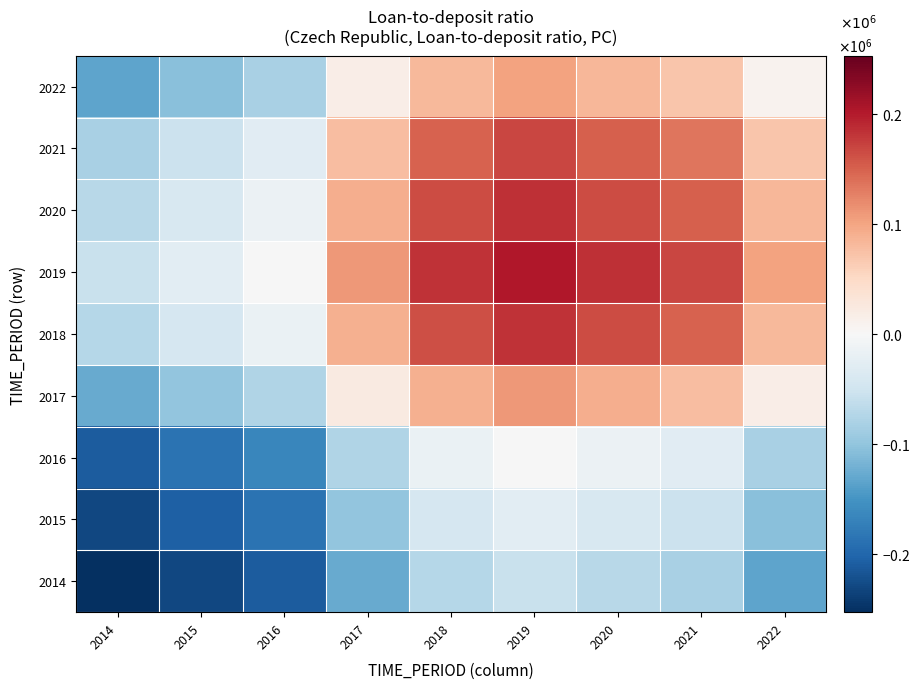

Reading right to left, transcribe all the data shown in this chart.

2014: 2022=-133630.8	2021=-82490.4	2020=-70381.4	2019=-56393.4	2018=-71819.2	2017=-127498.2	2016=-210706.4	2015=-230454.6	2014=-253259.6
2015: 2022=-106446.2	2021=-53433.6	2020=-40881.3	2019=-26381.1	2018=-42371.7	2017=-100089.1	2016=-186343.5	2015=-206814.8	2014=-230454.6
2016: 2022=-82905.3	2021=-28271.4	2020=-15335.2	2019=-391.6	2018=-16871.2	2017=-76353.8	2016=-165246.1	2015=-186343.5	2014=-210706.4
2017: 2022=16282.6	2021=77747.8	2020=92301.5	2019=109113.5	2018=90573.4	2017=23653.3	2016=-76353.8	2015=-100089.1	2014=-127498.2
2018: 2022=82654.6	2021=148690.9	2020=164327.0	2019=182389.3	2018=162470.4	2017=90573.4	2016=-16871.2	2015=-42371.7	2014=-71819.2
2019: 2022=101042.9	2021=168345.6	2020=184281.6	2019=202690.3	2018=182389.3	2017=109113.5	2016=-391.6	2015=-26381.1	2014=-56393.4
2020: 2022=84368.5	2021=150522.9	2020=166186.9	2019=184281.6	2018=164327.0	2017=92301.5	2016=-15335.2	2015=-40881.3	2014=-70381.4
2021: 2022=69934.0	2021=135094.3	2020=150522.9	2019=168345.6	2018=148690.9	2017=77747.8	2016=-28271.4	2015=-53433.6	2014=-82490.4
2022: 2022=8972.3	2021=69934.0	2020=84368.5	2019=101042.9	2018=82654.6	2017=16282.6	2016=-82905.3	2015=-106446.2	2014=-133630.8